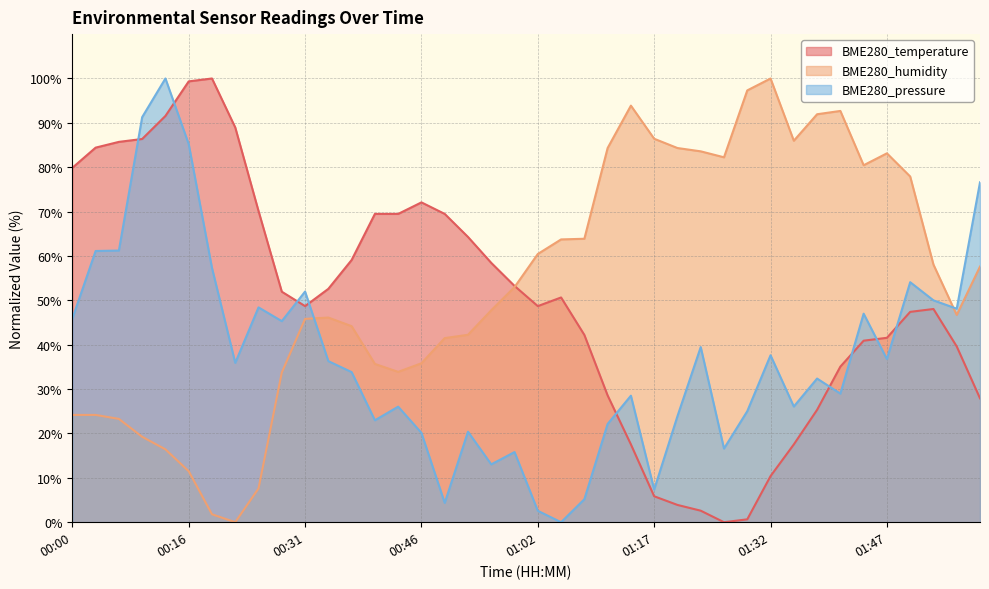

What is the sum of the BME280_temperature values at 01:11 and 01:02?

77.3